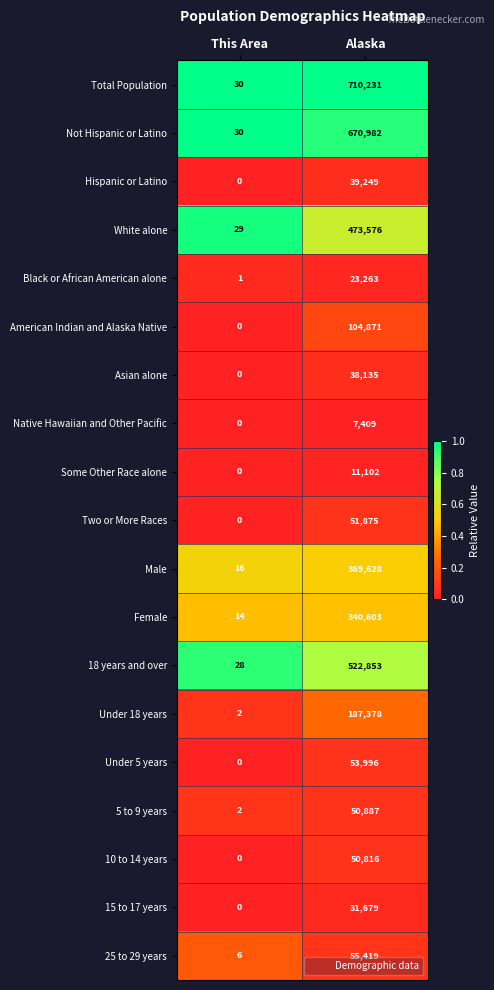

True or false: White alone has a value of 29 at This Area.

True